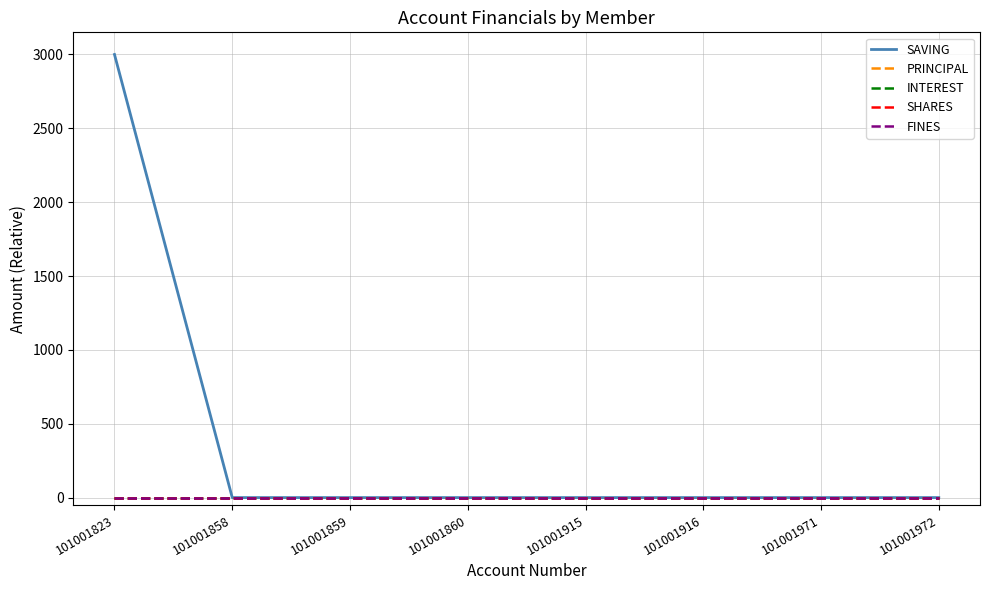

True or false: FINES has more than 1 interior local peaks.

False